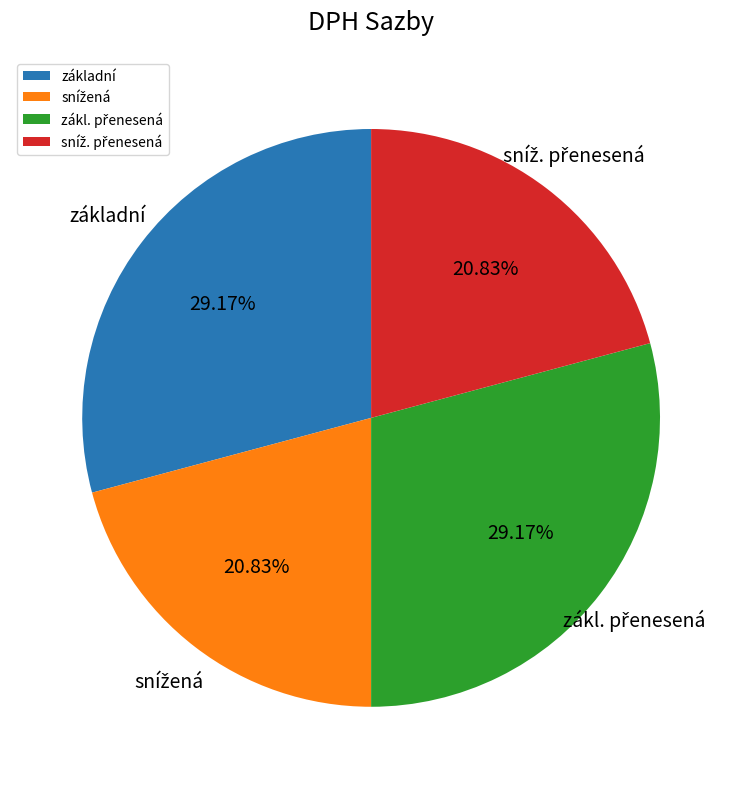

Does základní account for over 50% of the chart?

No